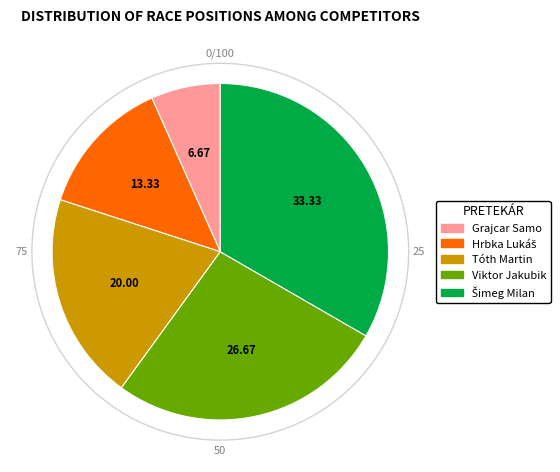

Approximately how many times larger is the value at Grajcar Samo compared to Hrbka Lukáš?

0.5